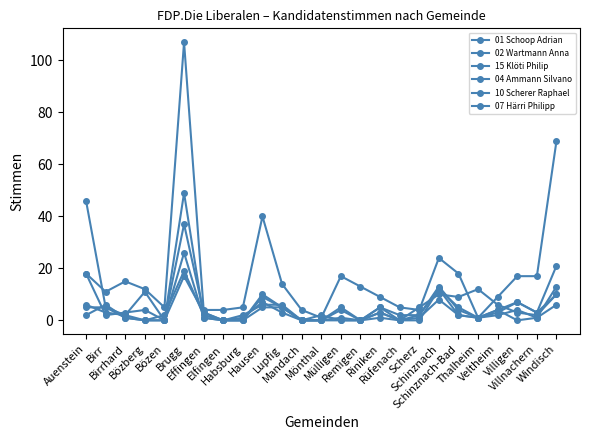

What is the spread (max minus min) of values at Scherz?

5